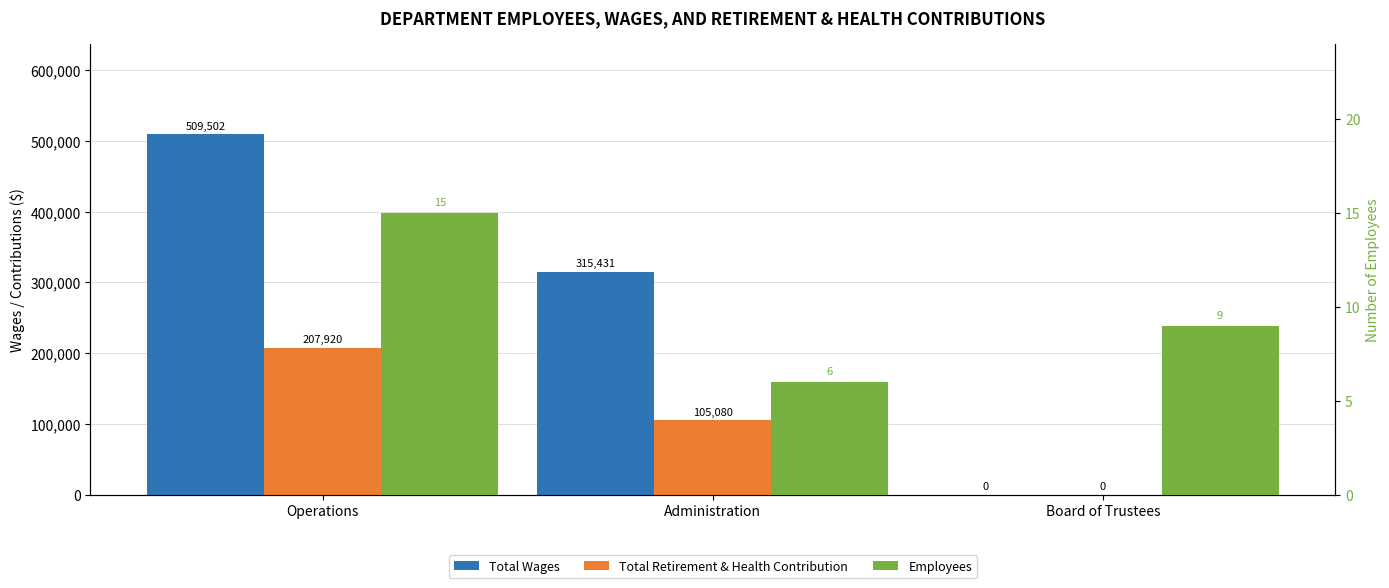

Count the Employees values in the range 6 to 15.

3